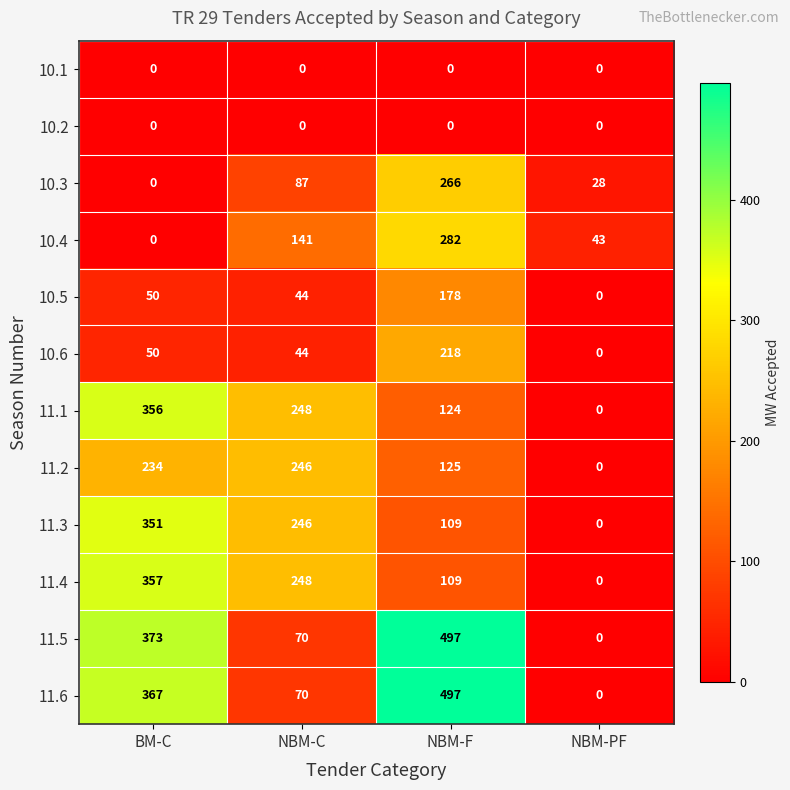

What is the greatest value displayed?

497